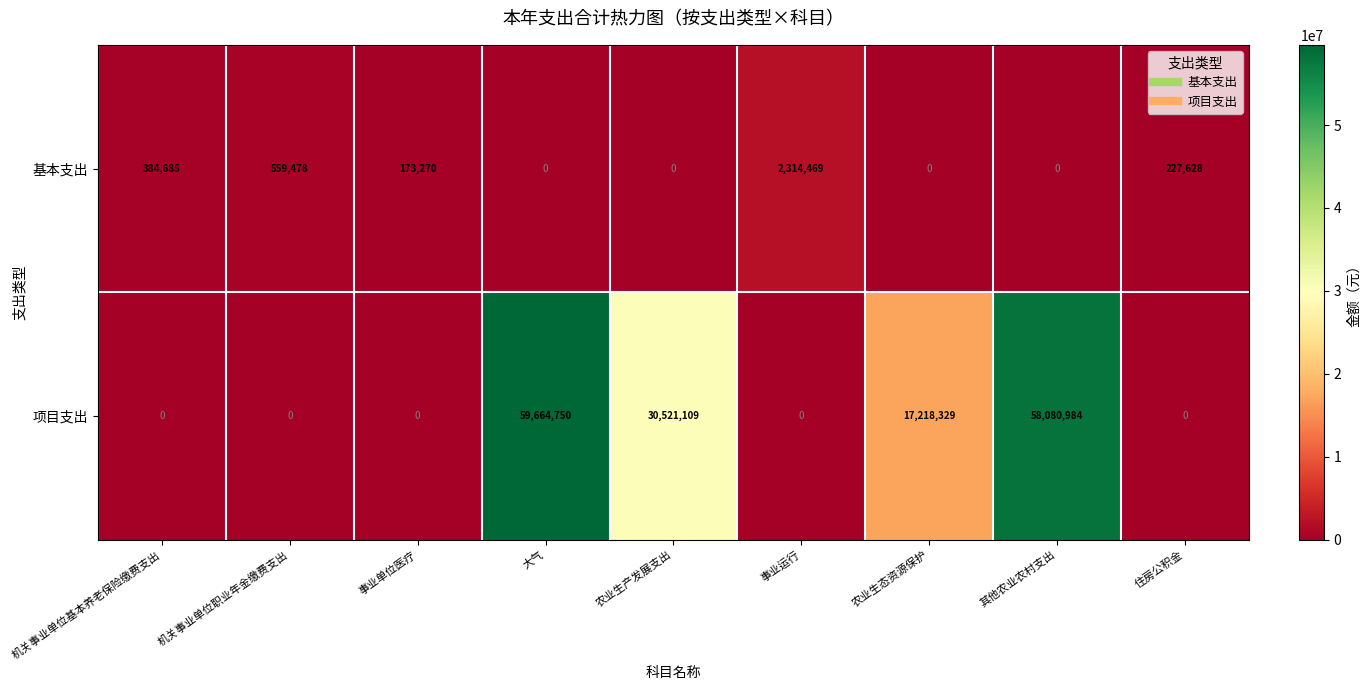

Which series changed the most between 事业单位医疗 and 事业运行?

基本支出